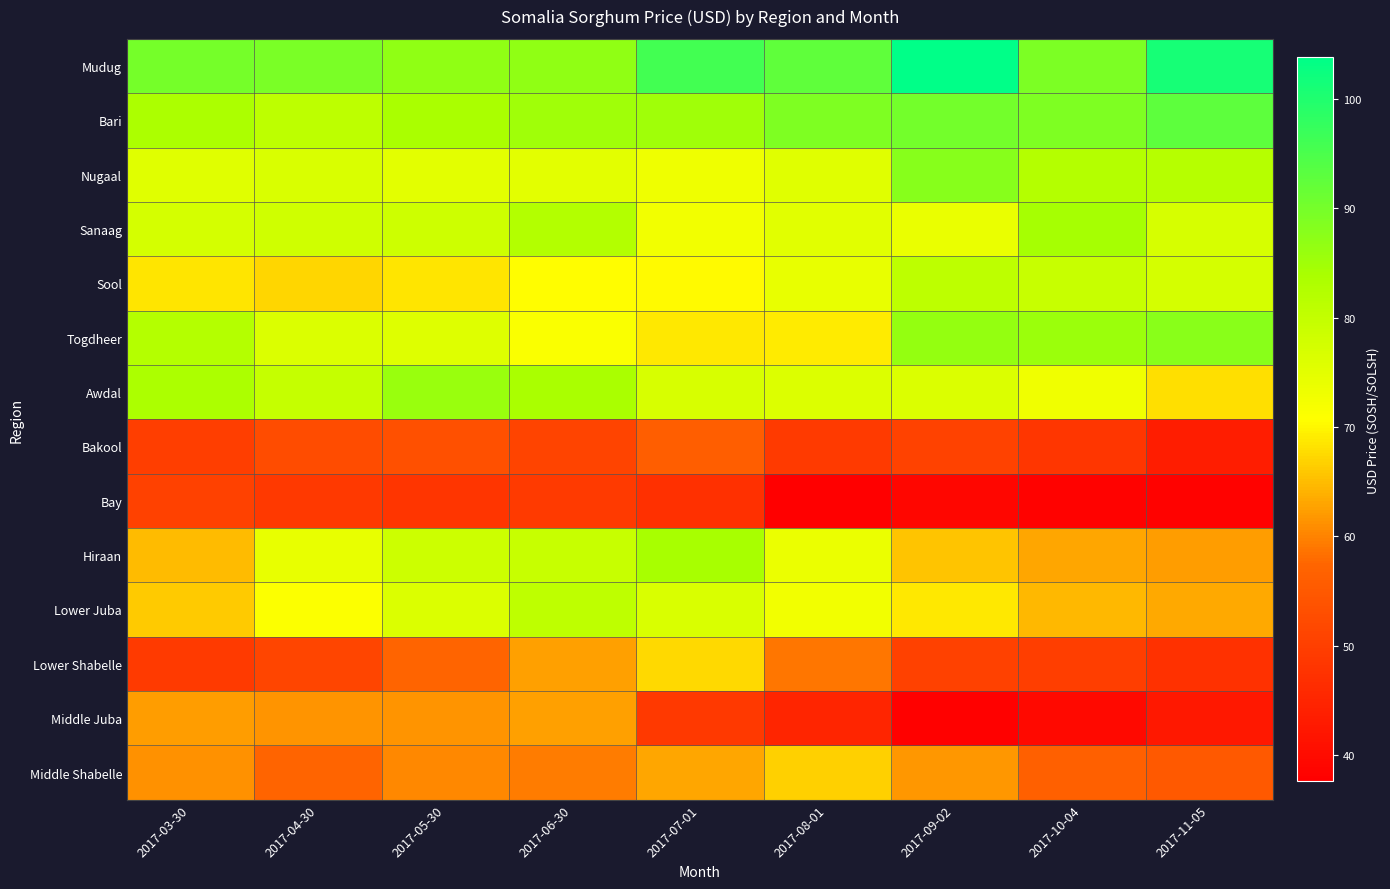

Reading left to right, transcribe all the data shown in this chart.

Mudug: 2017-03-30=90.0	2017-04-30=89.6	2017-05-30=87.0	2017-06-30=87.0	2017-07-01=95.9	2017-08-01=92.5	2017-09-02=103.8	2017-10-04=89.2	2017-11-05=101.1
Bari: 2017-03-30=83.5	2017-04-30=80.8	2017-05-30=83.7	2017-06-30=85.1	2017-07-01=85.2	2017-08-01=89.0	2017-09-02=90.4	2017-10-04=89.0	2017-11-05=92.9
Nugaal: 2017-03-30=75.4	2017-04-30=76.5	2017-05-30=74.9	2017-06-30=74.9	2017-07-01=73.2	2017-08-01=75.4	2017-09-02=88.0	2017-10-04=82.3	2017-11-05=81.9
Sanaag: 2017-03-30=77.2	2017-04-30=78.0	2017-05-30=78.4	2017-06-30=82.4	2017-07-01=72.6	2017-08-01=75.3	2017-09-02=74.0	2017-10-04=84.2	2017-11-05=77.0
Sool: 2017-03-30=68.4	2017-04-30=67.3	2017-05-30=68.5	2017-06-30=70.5	2017-07-01=70.3	2017-08-01=74.2	2017-09-02=80.8	2017-10-04=79.2	2017-11-05=77.3
Togdheer: 2017-03-30=82.2	2017-04-30=76.2	2017-05-30=75.7	2017-06-30=71.3	2017-07-01=68.7	2017-08-01=69.0	2017-09-02=86.5	2017-10-04=85.7	2017-11-05=87.6
Awdal: 2017-03-30=83.6	2017-04-30=79.7	2017-05-30=85.9	2017-06-30=83.8	2017-07-01=76.7	2017-08-01=76.0	2017-09-02=76.3	2017-10-04=72.9	2017-11-05=68.1
Bakool: 2017-03-30=49.8	2017-04-30=52.4	2017-05-30=53.1	2017-06-30=50.9	2017-07-01=56.1	2017-08-01=49.0	2017-09-02=50.6	2017-10-04=48.3	2017-11-05=43.3
Bay: 2017-03-30=50.4	2017-04-30=48.9	2017-05-30=48.1	2017-06-30=49.0	2017-07-01=46.9	2017-08-01=37.6	2017-09-02=39.0	2017-10-04=38.2	2017-11-05=38.3
Hiraan: 2017-03-30=64.9	2017-04-30=74.1	2017-05-30=78.5	2017-06-30=79.3	2017-07-01=84.0	2017-08-01=73.6	2017-09-02=65.7	2017-10-04=63.0	2017-11-05=62.2
Lower Juba: 2017-03-30=66.3	2017-04-30=71.2	2017-05-30=76.4	2017-06-30=80.6	2017-07-01=76.5	2017-08-01=72.5	2017-09-02=68.8	2017-10-04=64.8	2017-11-05=63.2
Lower Shabelle: 2017-03-30=49.0	2017-04-30=51.2	2017-05-30=57.2	2017-06-30=62.4	2017-07-01=67.4	2017-08-01=58.8	2017-09-02=50.4	2017-10-04=49.8	2017-11-05=47.3
Middle Juba: 2017-03-30=62.4	2017-04-30=61.6	2017-05-30=61.6	2017-06-30=62.6	2017-07-01=48.9	2017-08-01=45.1	2017-09-02=38.0	2017-10-04=39.6	2017-11-05=42.5
Middle Shabelle: 2017-03-30=61.4	2017-04-30=57.2	2017-05-30=60.6	2017-06-30=59.5	2017-07-01=63.0	2017-08-01=66.6	2017-09-02=61.9	2017-10-04=56.3	2017-11-05=55.0